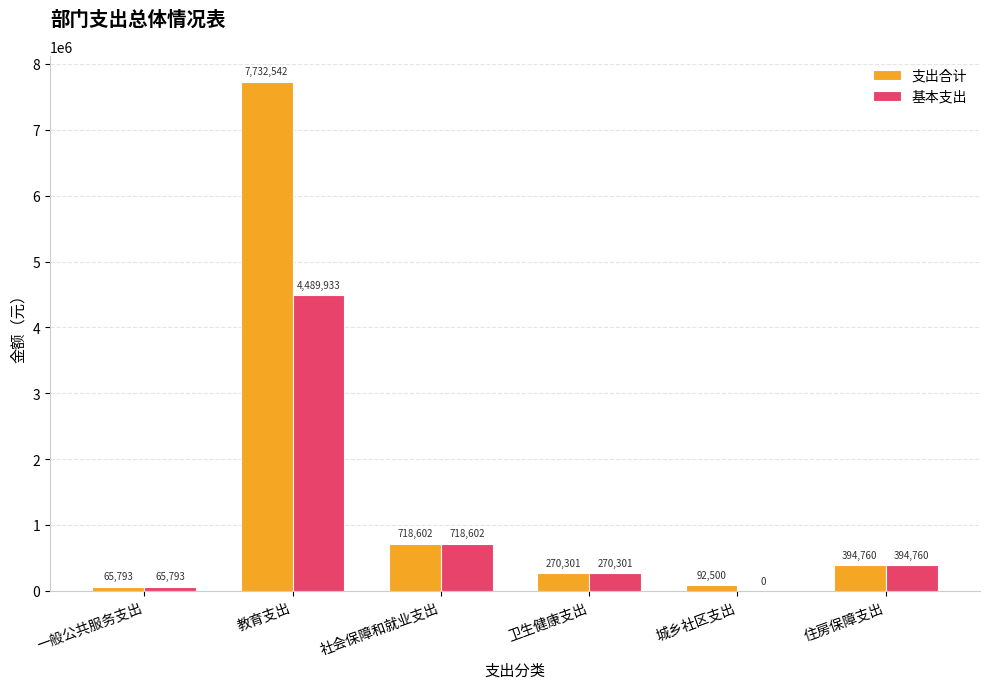

At which label is 基本支出 closest to 2244966?

社会保障和就业支出